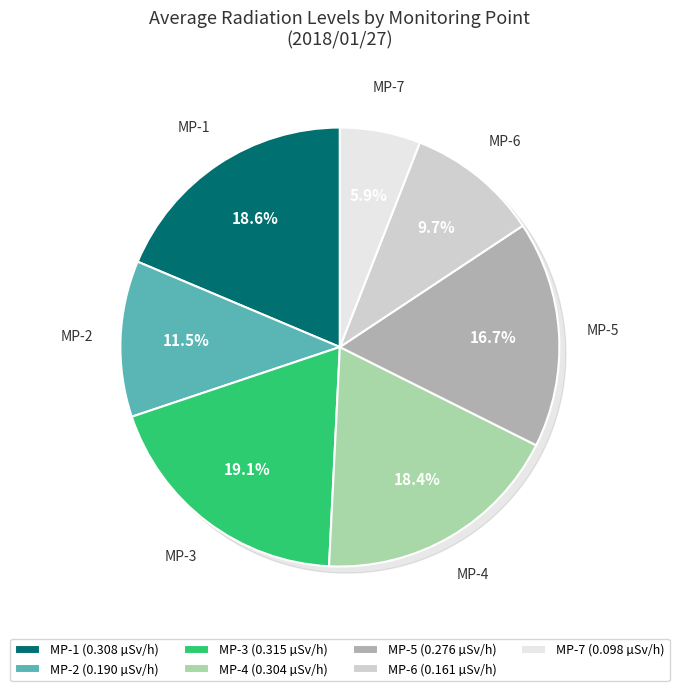

What is the change in value from MP-2 to MP-7?

-0.1